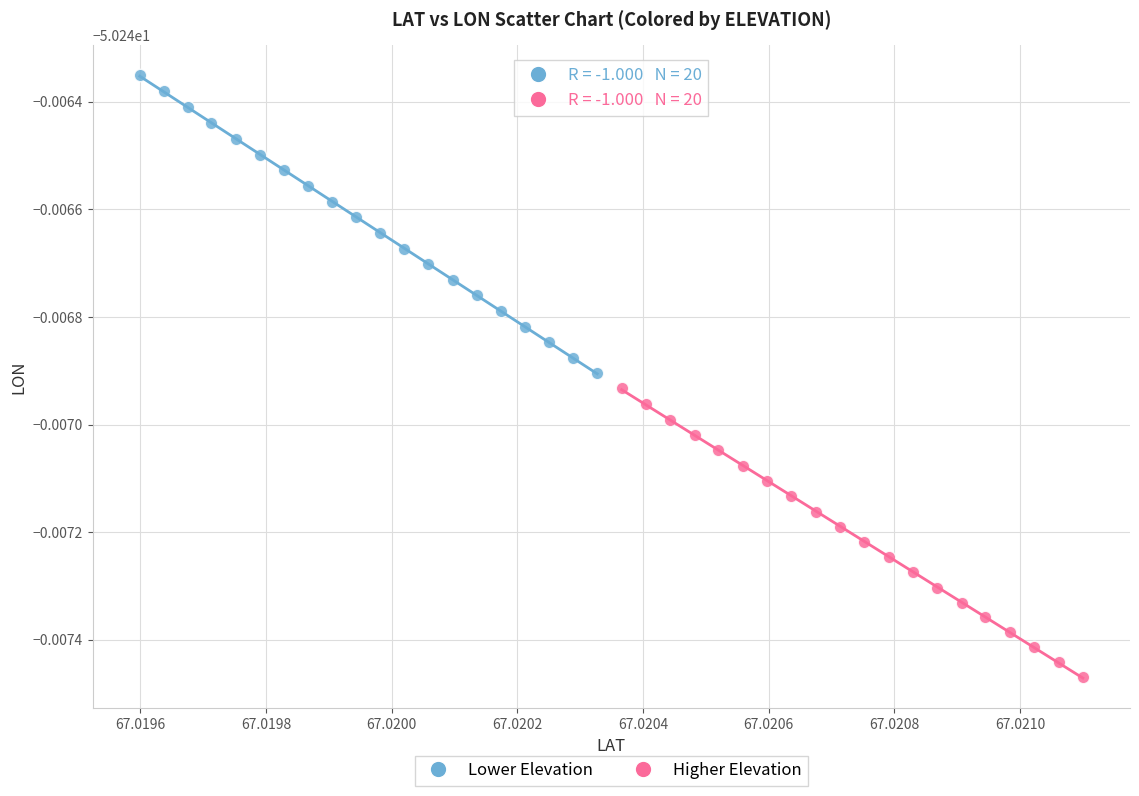

Which series contains the highest Y value?

Lower Elevation